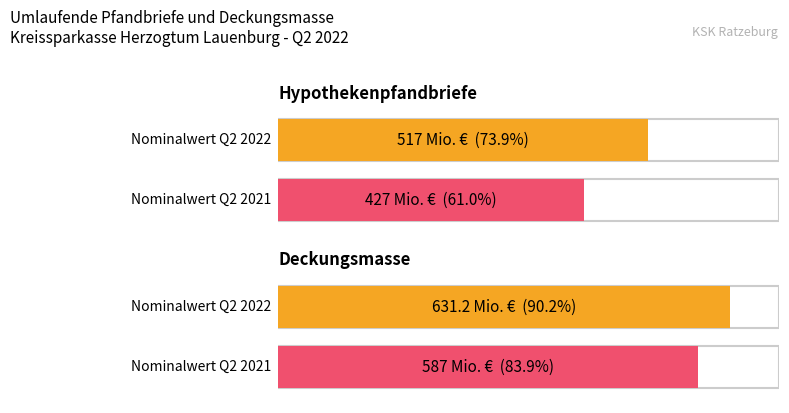

The Nominalwert Q2 2022 series shows 631.2 at Deckungsmasse. True or false?

True